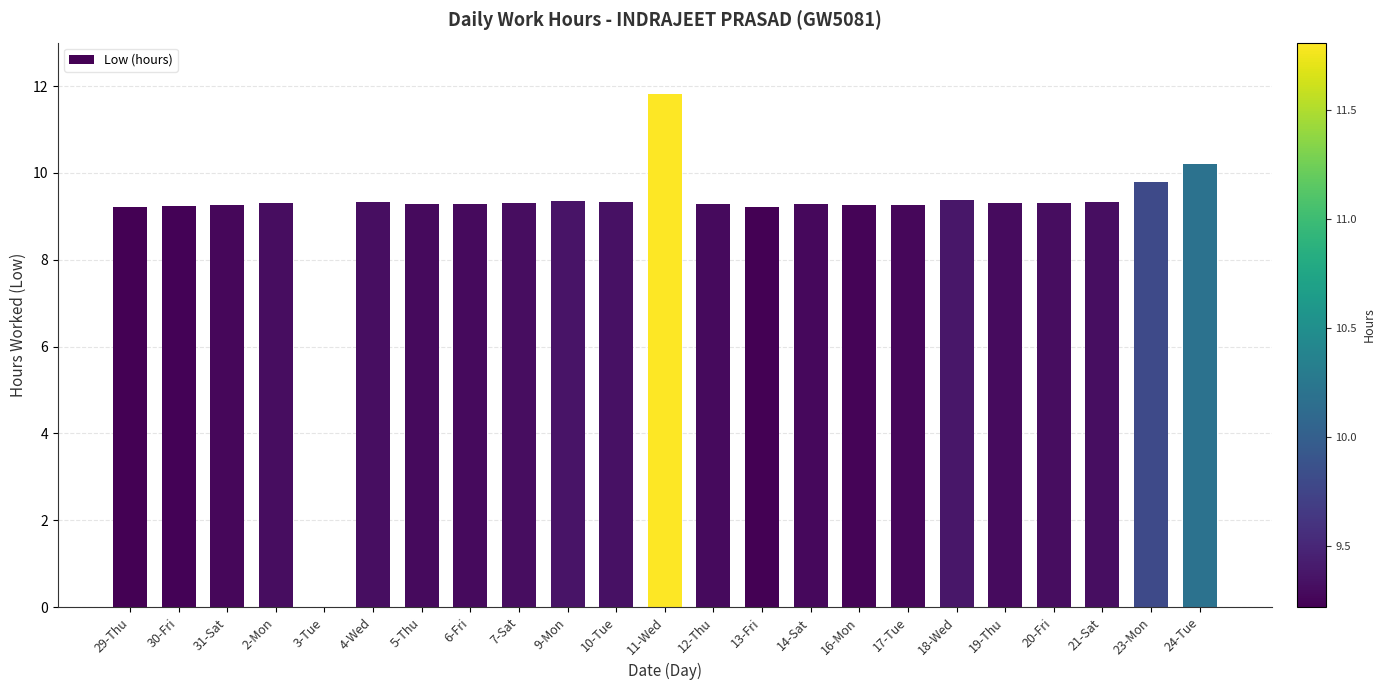

Where does the data first go above 9?

29-Thu